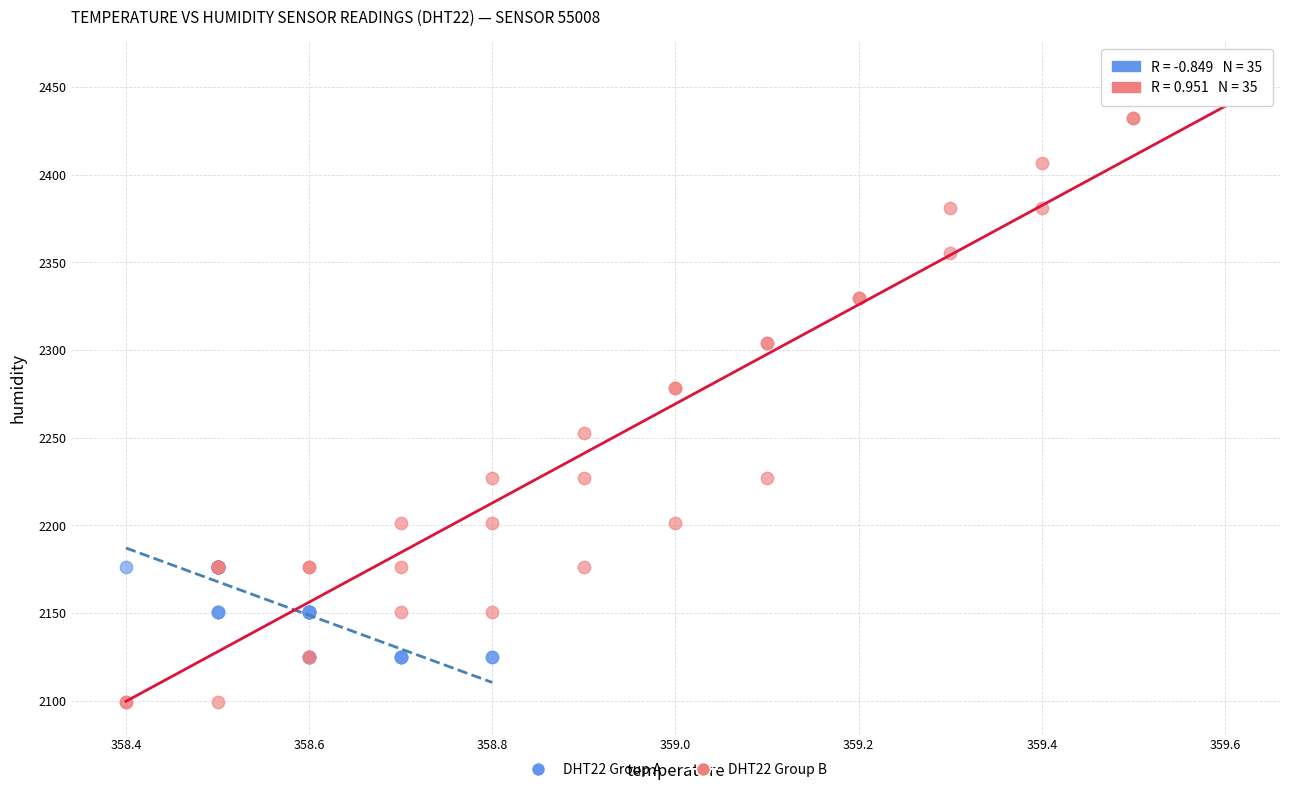

Which series has the widest spread of Y values?

DHT22 Group B